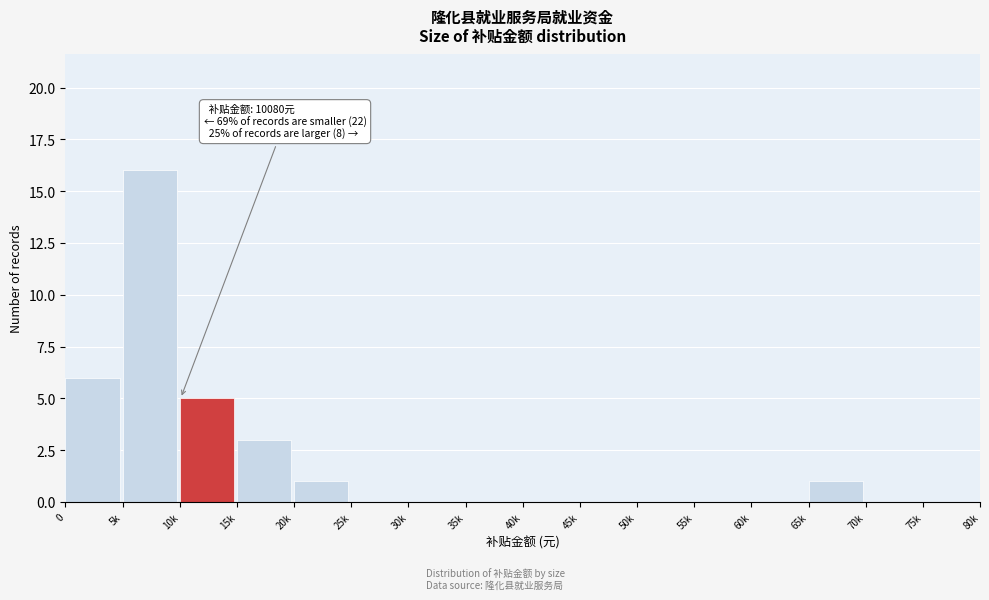

Reading right to left, transcribe all the data shown in this chart.

75k=0	70k=0	65k=1	60k=0	55k=0	50k=0	45k=0	40k=0	35k=0	30k=0	25k=0	20k=1	15k=3	10k=5	5k=16	0=6